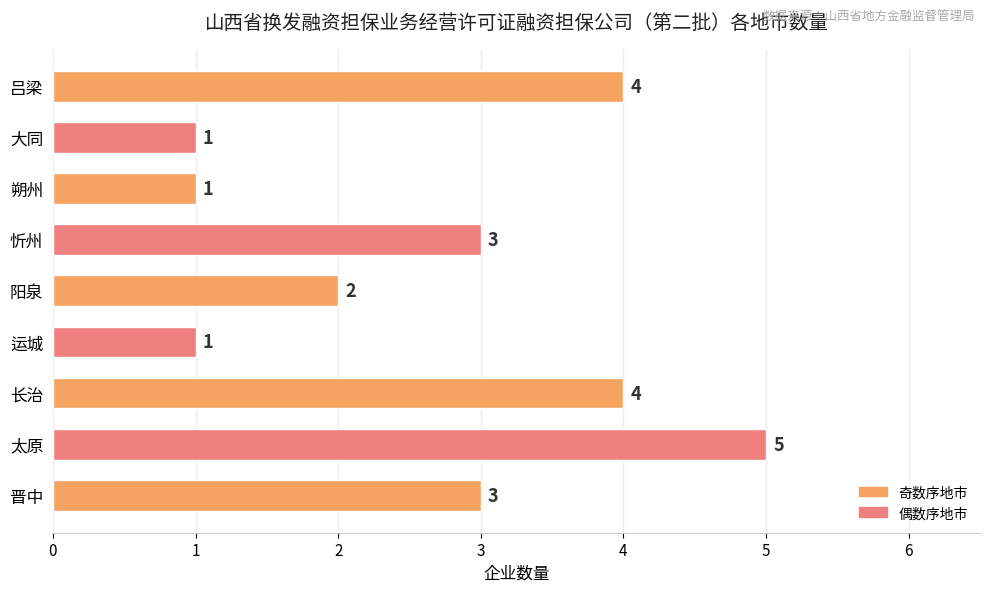

The chart shows a value of 2 at 阳泉. True or false?

True